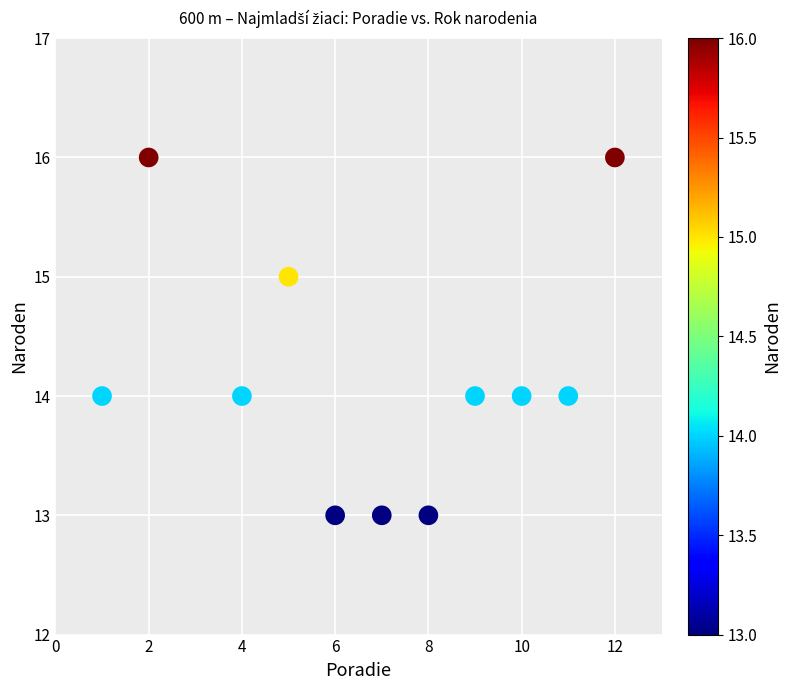

What is the average Y value?

14